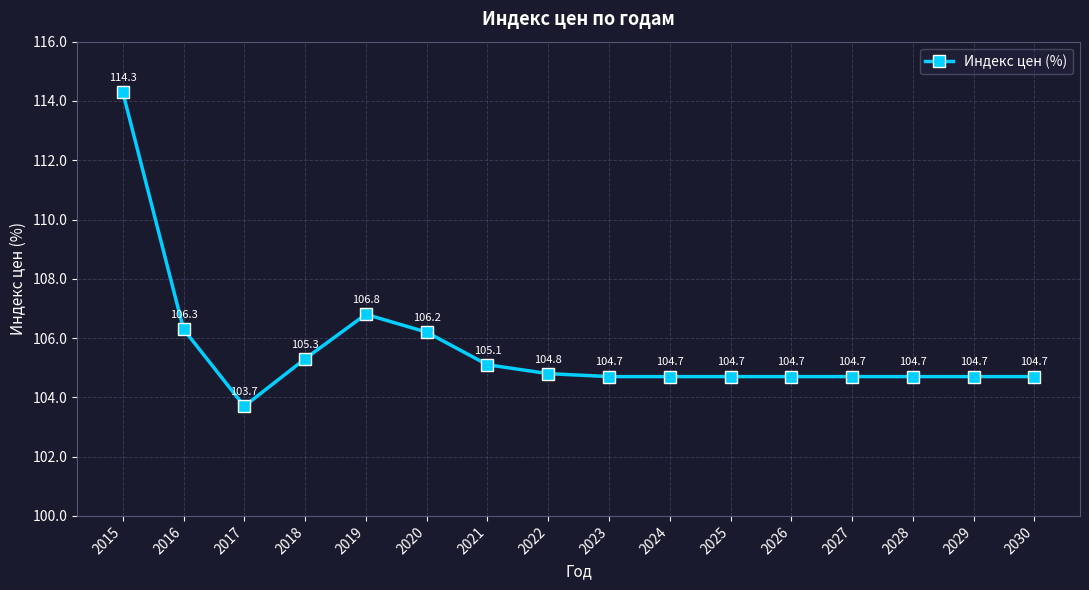

At which label does the data first exceed 104?

2015